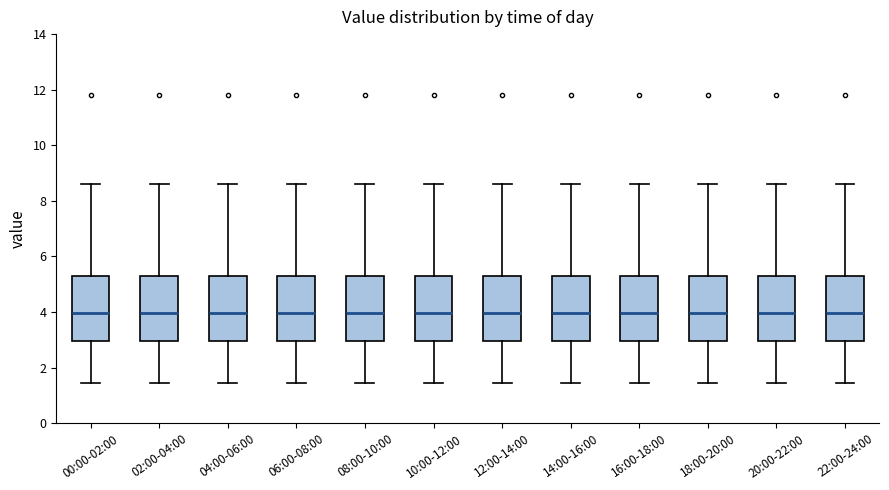

Reading left to right, transcribe this box plot: for each box, give where its median line is, the range the box spans, and where its two whiskers end, as read against the y-axis. The values are not printed on the chart, so give them approximately, as read against the axis.

00:00-02:00: median 4.0, box 3.0 to 5.4, whiskers 1.4 to 8.6
02:00-04:00: median 4.0, box 3.0 to 5.4, whiskers 1.4 to 8.6
04:00-06:00: median 4.0, box 3.0 to 5.4, whiskers 1.4 to 8.6
06:00-08:00: median 4.0, box 3.0 to 5.4, whiskers 1.4 to 8.6
08:00-10:00: median 4.0, box 3.0 to 5.4, whiskers 1.4 to 8.6
10:00-12:00: median 4.0, box 3.0 to 5.4, whiskers 1.4 to 8.6
12:00-14:00: median 4.0, box 3.0 to 5.4, whiskers 1.4 to 8.6
14:00-16:00: median 4.0, box 3.0 to 5.4, whiskers 1.4 to 8.6
16:00-18:00: median 4.0, box 3.0 to 5.4, whiskers 1.4 to 8.6
18:00-20:00: median 4.0, box 3.0 to 5.4, whiskers 1.4 to 8.6
20:00-22:00: median 4.0, box 3.0 to 5.4, whiskers 1.4 to 8.6
22:00-24:00: median 4.0, box 3.0 to 5.4, whiskers 1.4 to 8.6